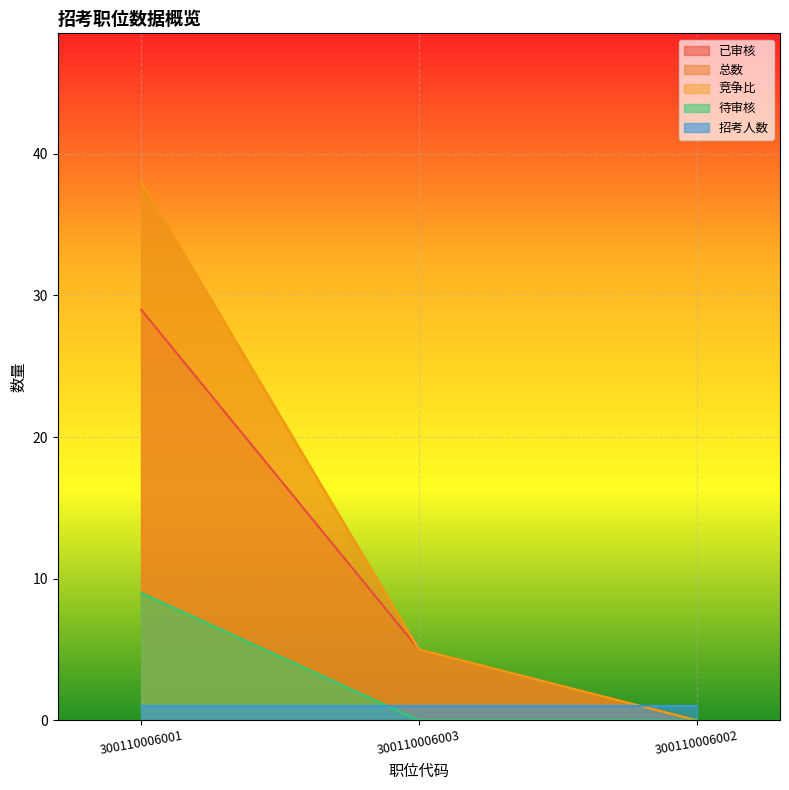

Does the chart display data point markers on the line(s)?

No